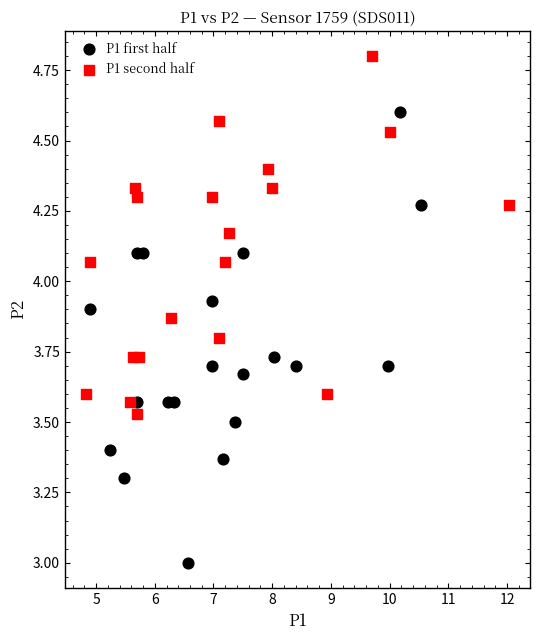

Which series reaches the minimum Y coordinate?

P1 first half